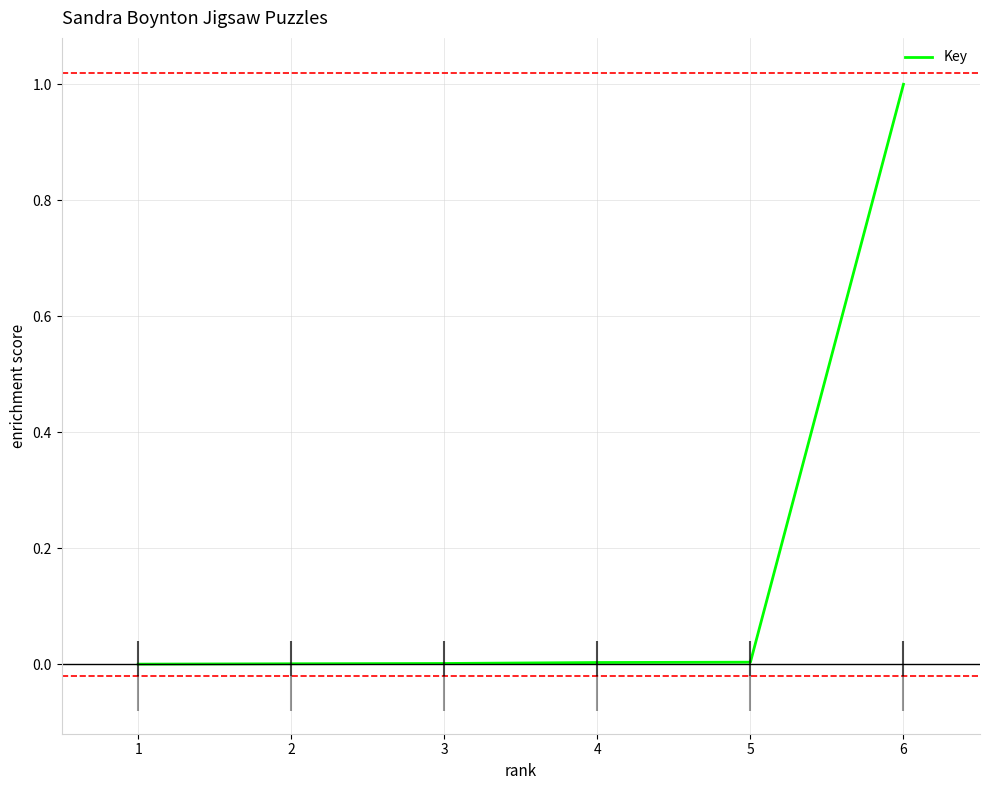

Reading right to left, extract all data points from this chart.

1.0	0.0	0.0	0.0	0.0	0.0